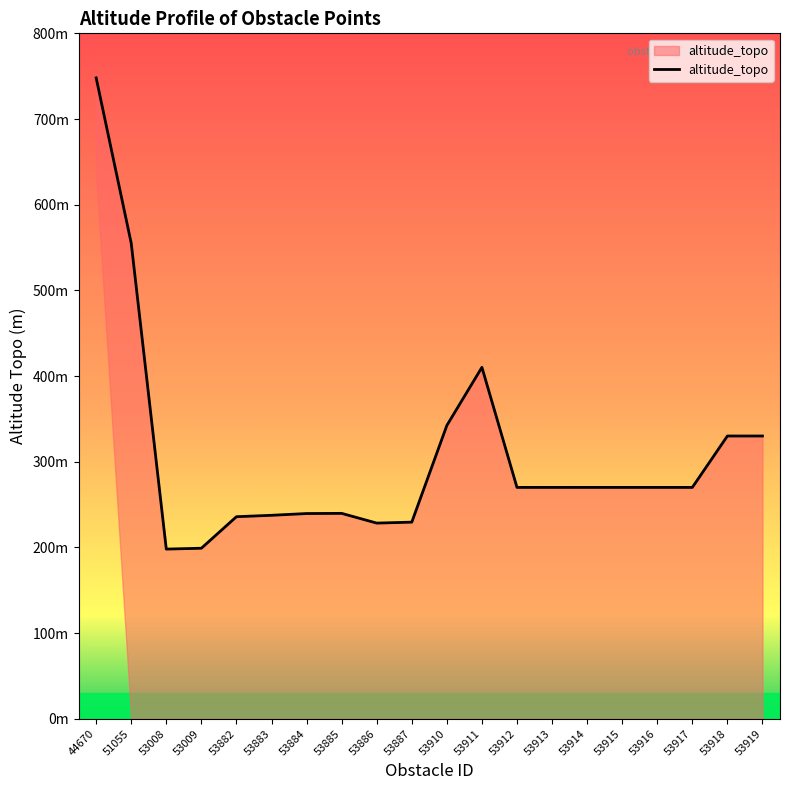

Which has a higher value, 53008 or 53884?

53884